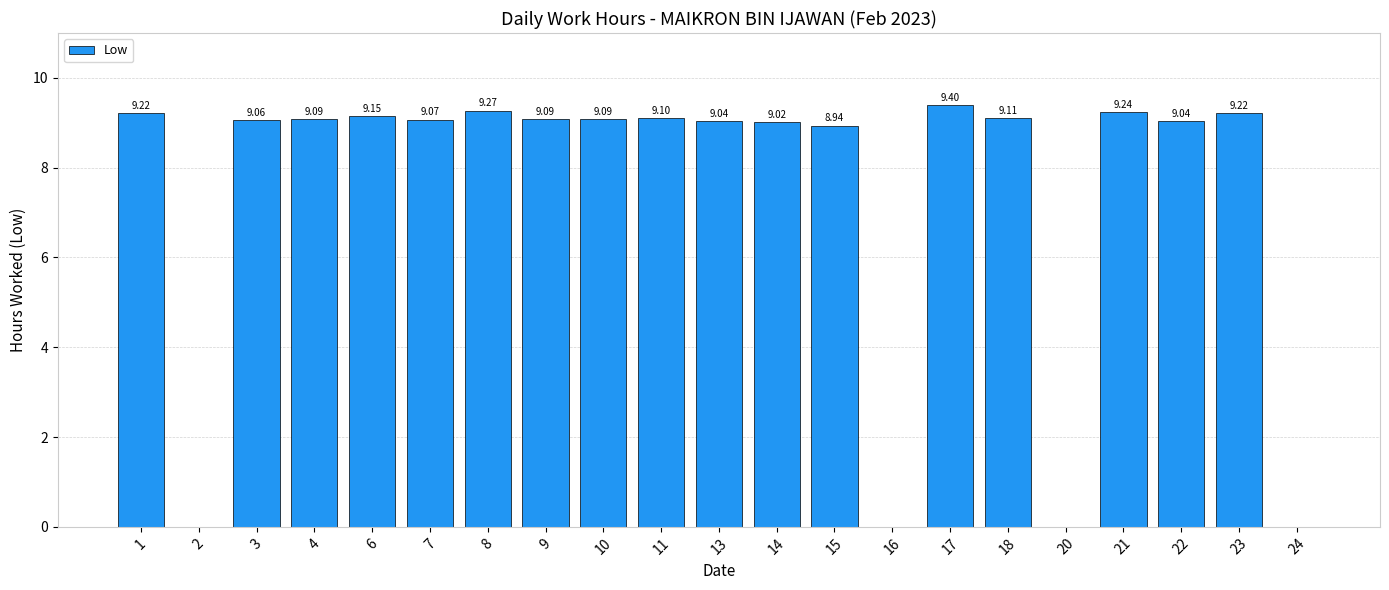

What value does the data have at 13?

9.0